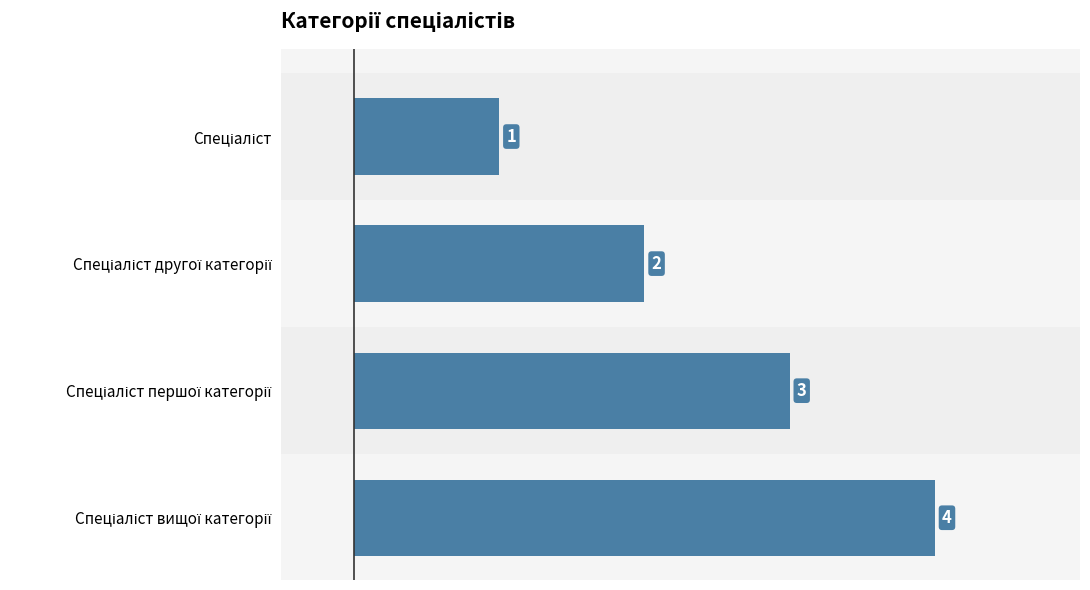

What is the smallest value displayed?

1